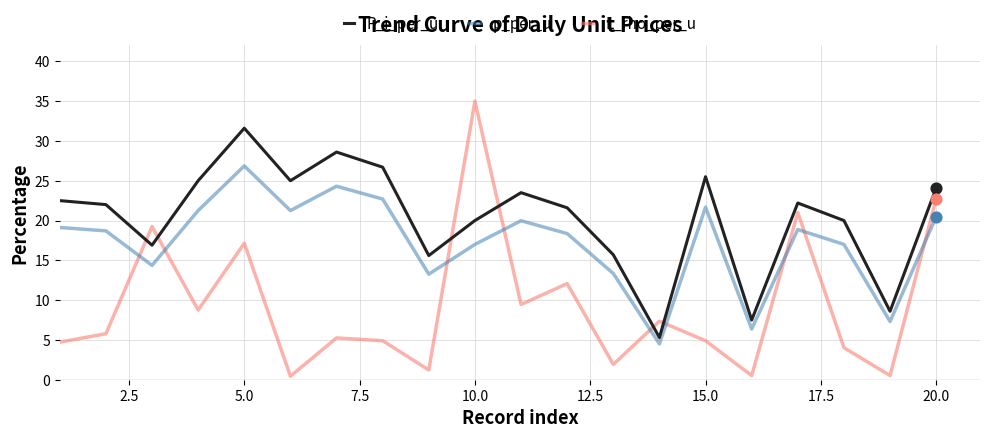

Which series has the largest total across all categories?

P_i_per_u